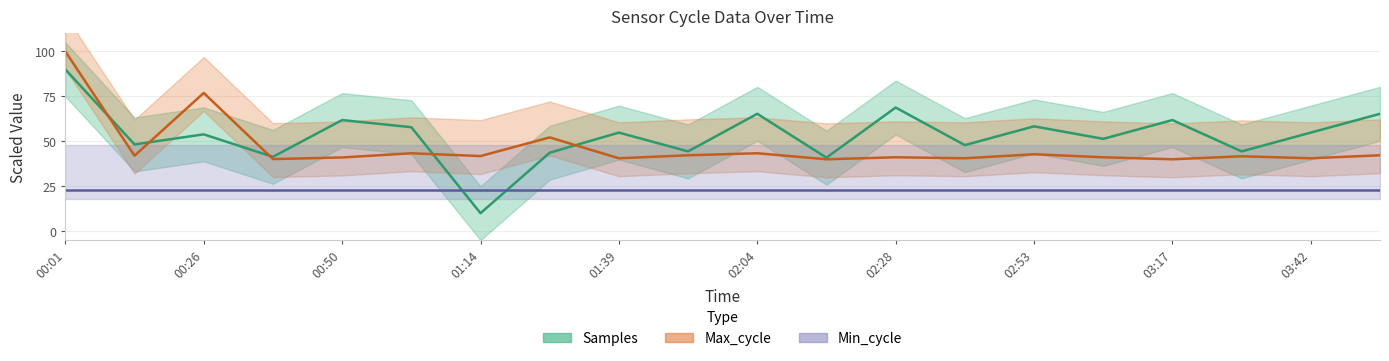

Does the chart display data point markers on the line(s)?

No